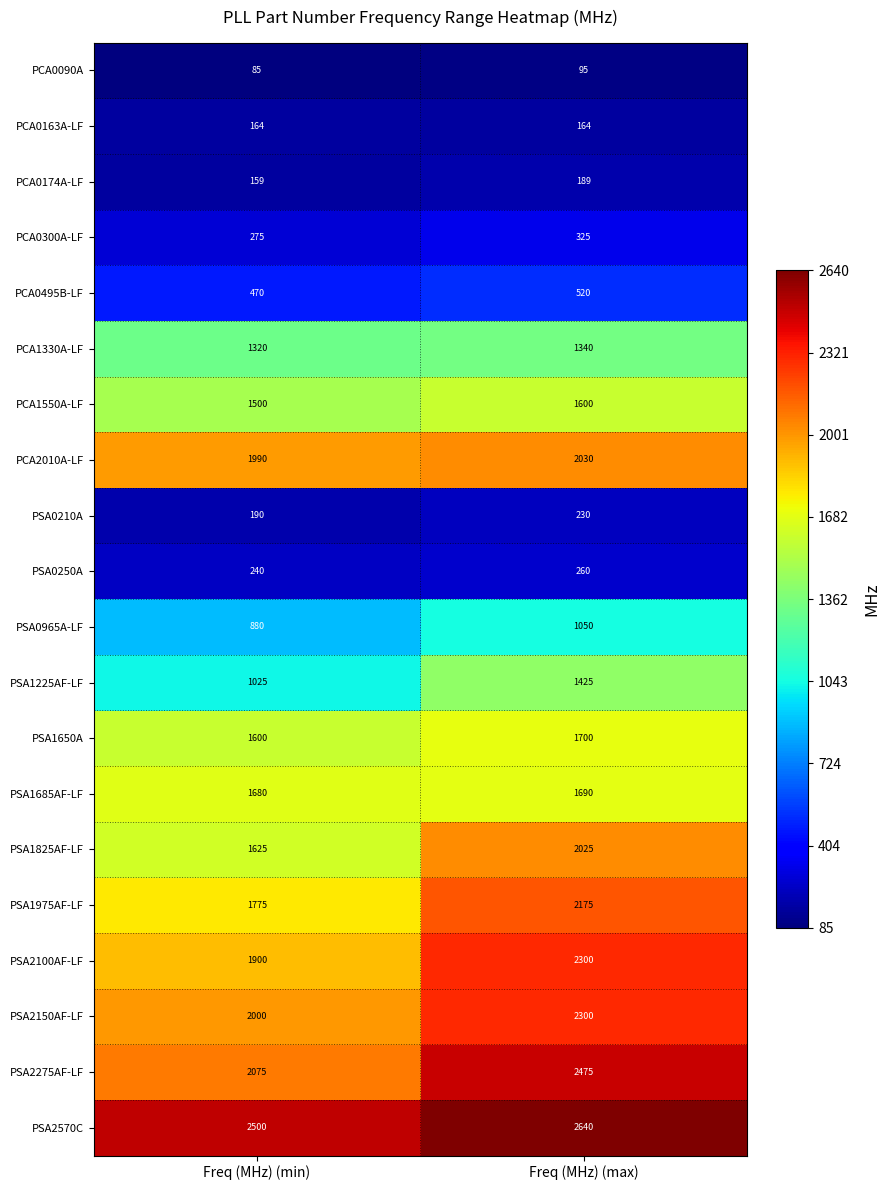

What is the spread (max minus min) of values at Freq (MHz) (max)?

2545